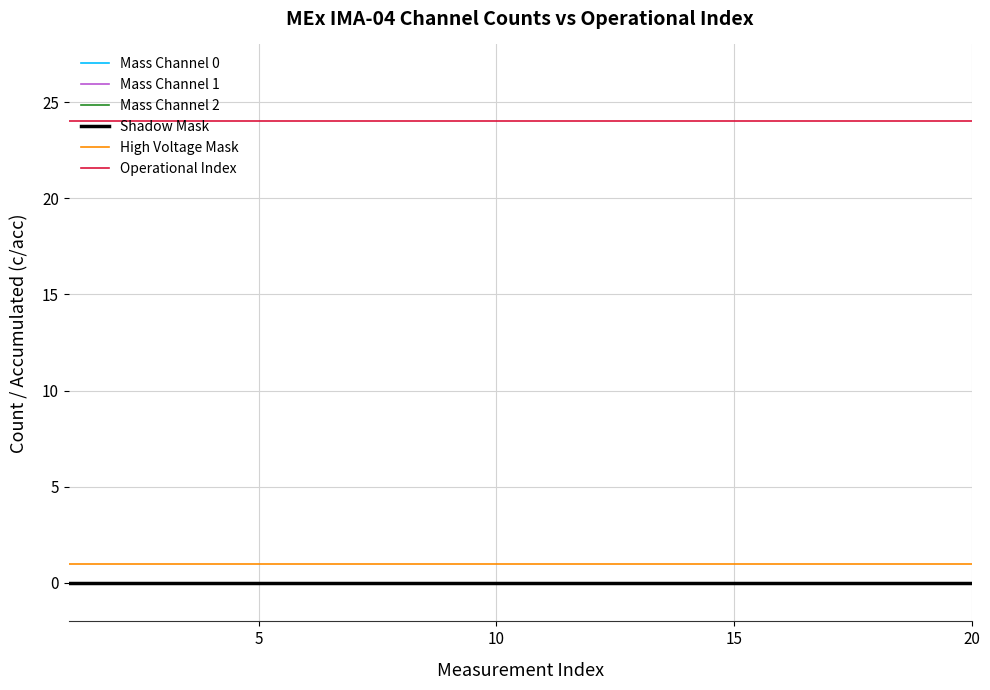

Which series has the largest total across all categories?

Operational Index